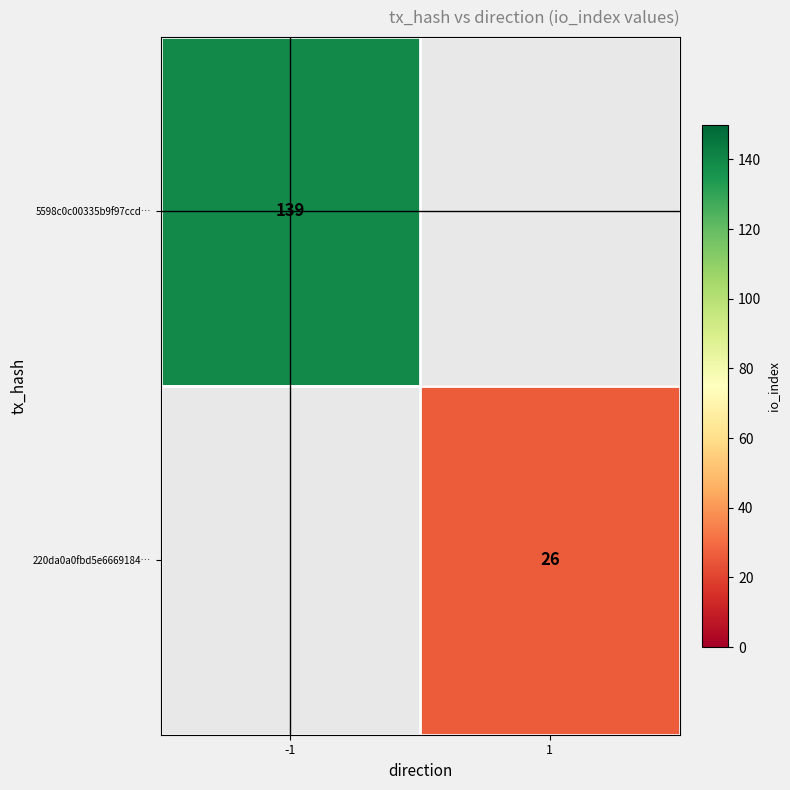

The value of 5598c0c00335b9f97ccd… at -1 is 225. True or false?

False